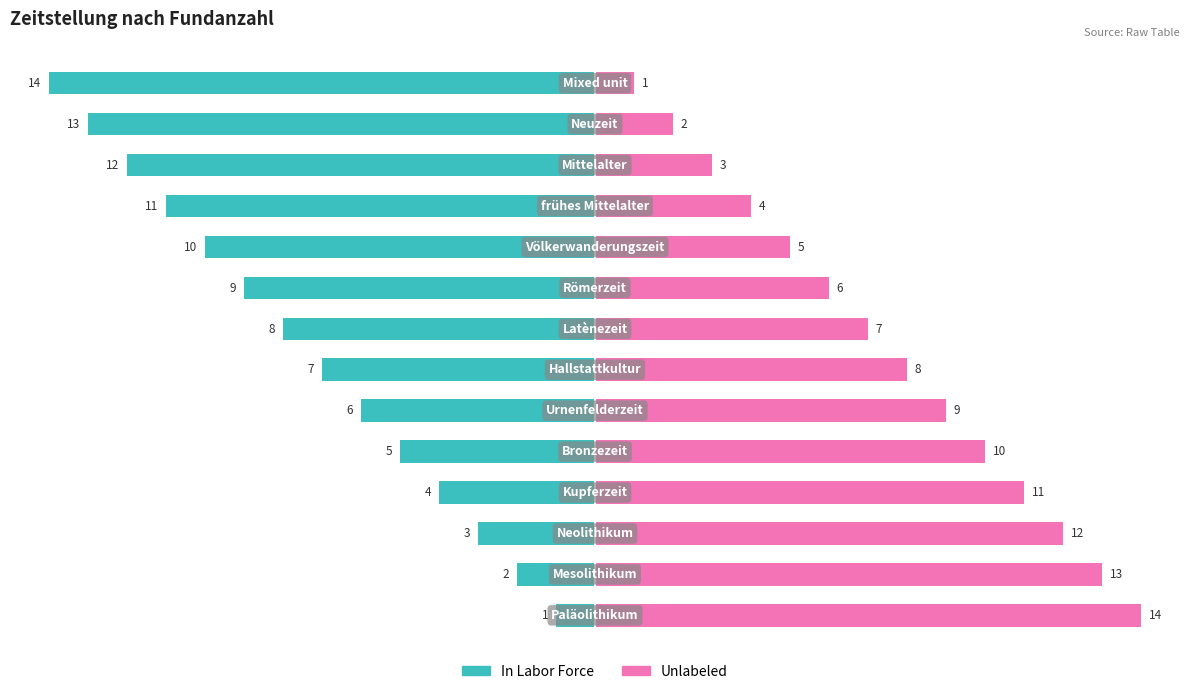

List the series in order of their peak value, lowest first.

In Labor Force, Unlabeled